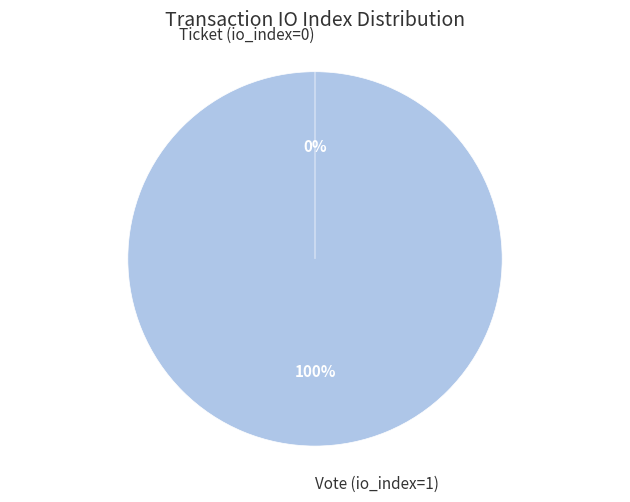

To the nearest percent, what portion does Vote (io_index=1) represent?

100%